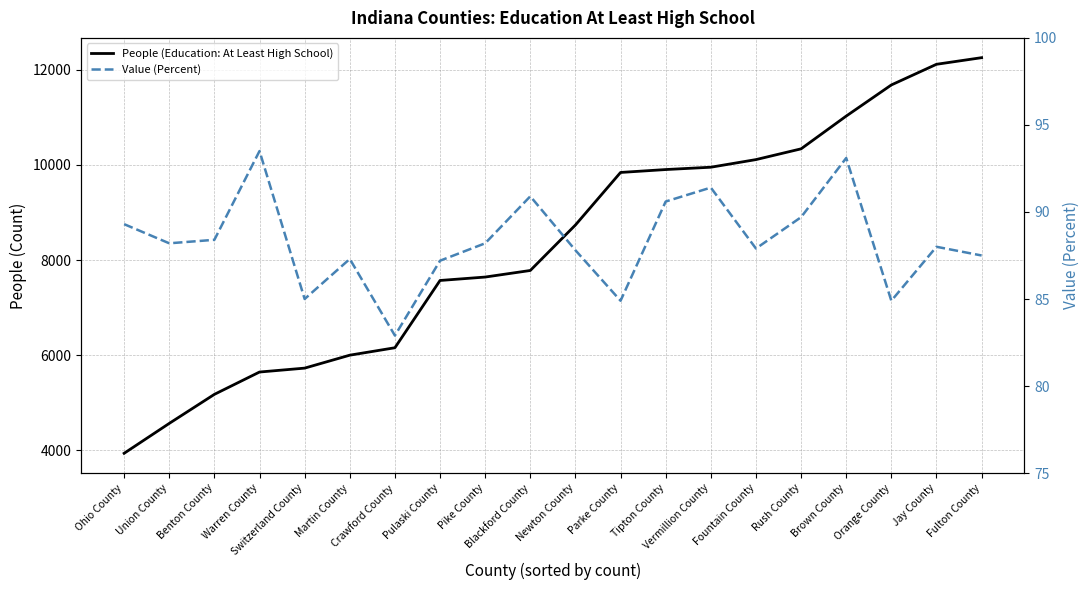

Reading left to right, extract all data points from this chart.

People (Education: At Least High School): Ohio County=3941.0	Union County=4569.0	Benton County=5179.0	Warren County=5648.0	Switzerland County=5730.0	Martin County=6002.0	Crawford County=6158.0	Pulaski County=7571.0	Pike County=7643.0	Blackford County=7781.0	Newton County=8736.0	Parke County=9840.0	Tipton County=9901.0	Vermillion County=9950.0	Fountain County=10110.0	Rush County=10336.0	Brown County=11024.0	Orange County=11678.0	Jay County=12112.0	Fulton County=12251.0
Value (Percent): Ohio County=89.3	Union County=88.2	Benton County=88.4	Warren County=93.5	Switzerland County=85.0	Martin County=87.3	Crawford County=82.9	Pulaski County=87.2	Pike County=88.2	Blackford County=90.9	Newton County=87.8	Parke County=84.9	Tipton County=90.6	Vermillion County=91.4	Fountain County=87.9	Rush County=89.7	Brown County=93.1	Orange County=84.9	Jay County=88.0	Fulton County=87.5